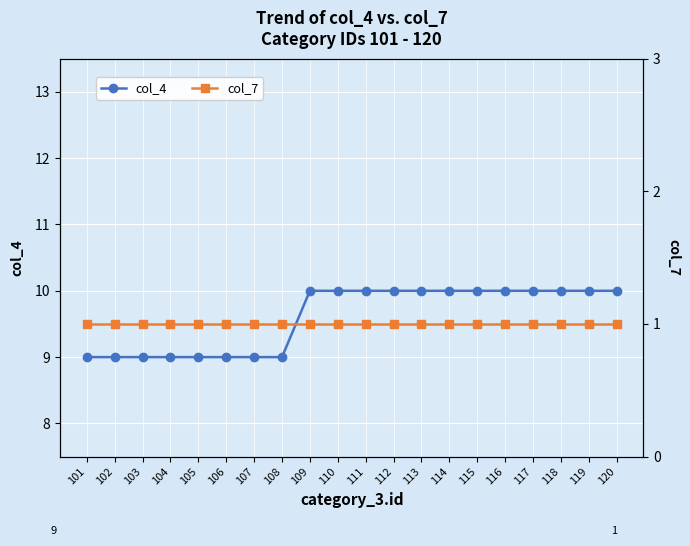

Is it true that col_4 equals 16 at 109?

False